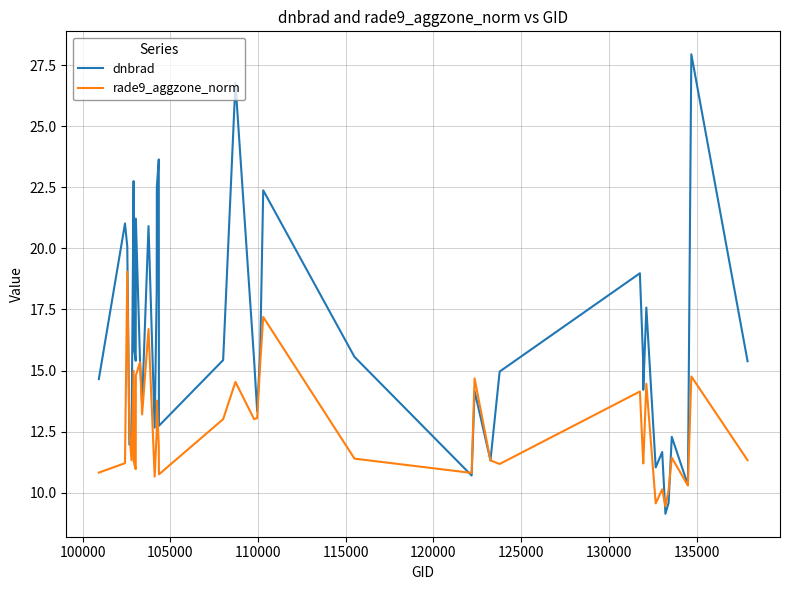

What is the minimum value for rade9_aggzone_norm?

9.4